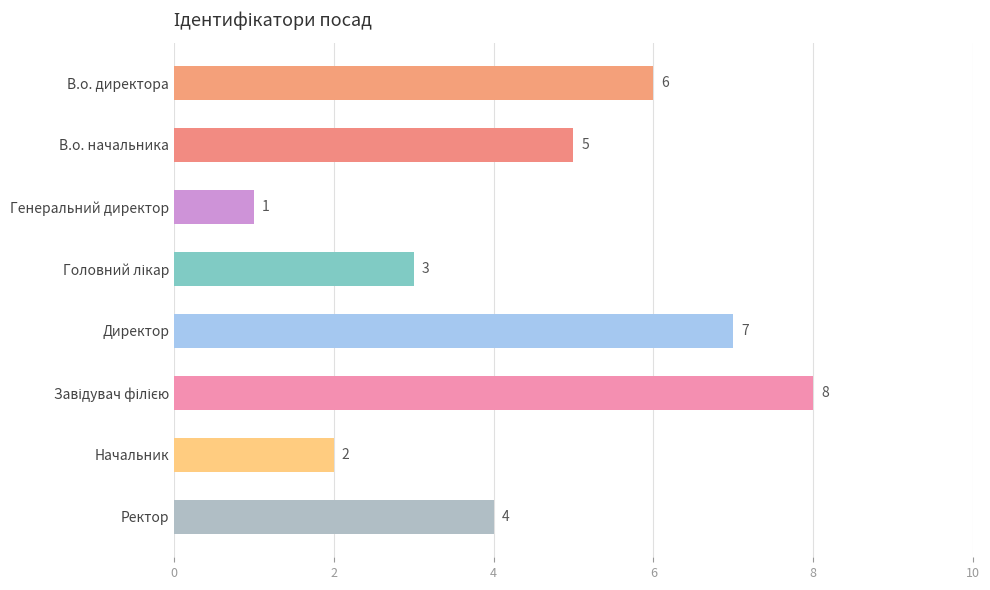

What is the difference between the maximum and minimum values?

7